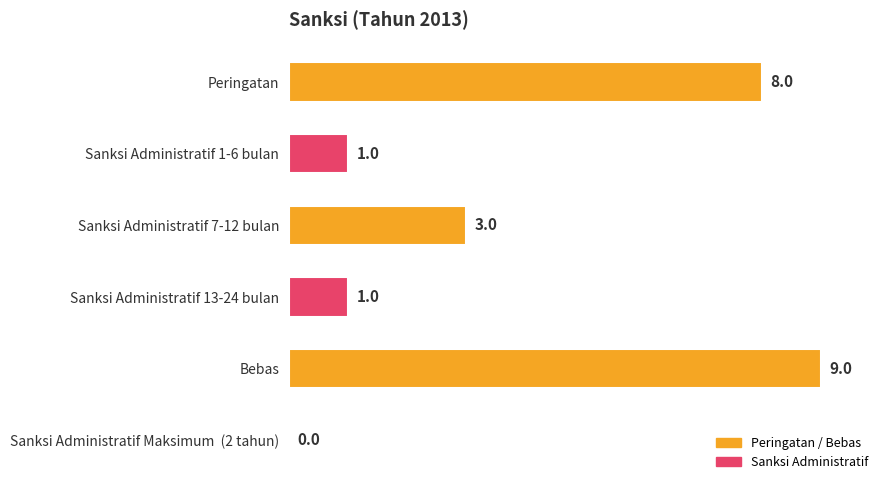

At which category does the chart reach its peak across all series?

Bebas